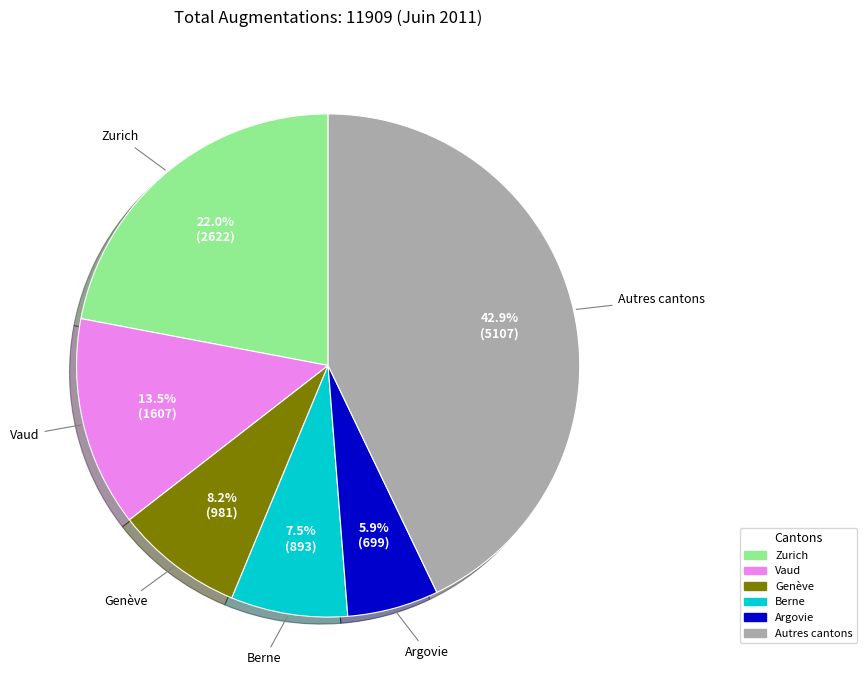

Is there a majority slice in this chart?

No